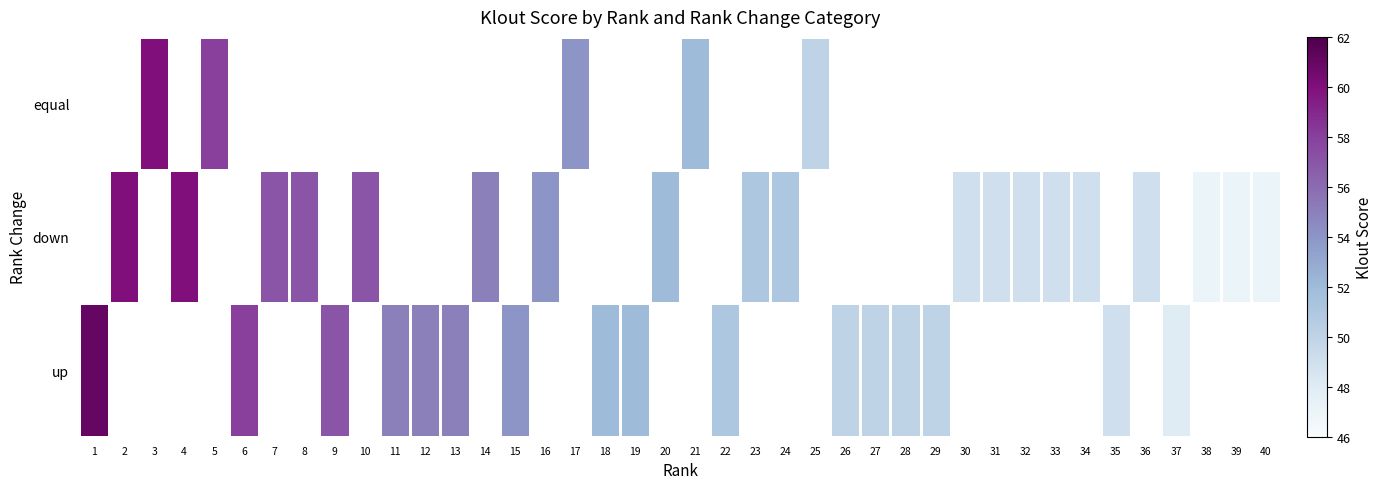

At which category does the chart reach its peak across all series?

1